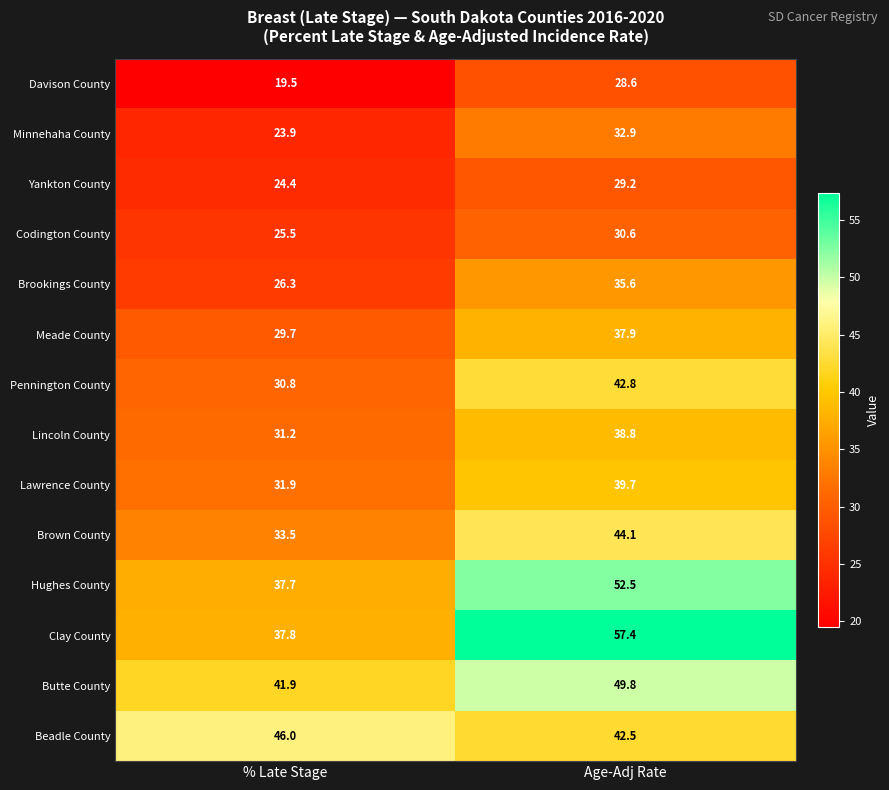

What is the difference between the highest and lowest values at % Late Stage?

26.5